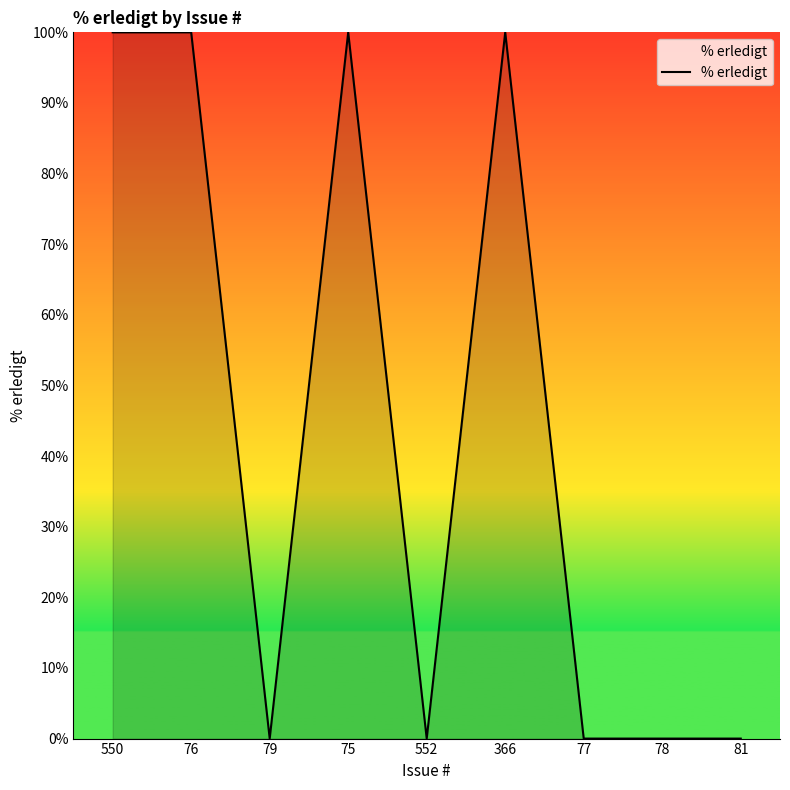

What is the difference between the maximum and minimum values?

100